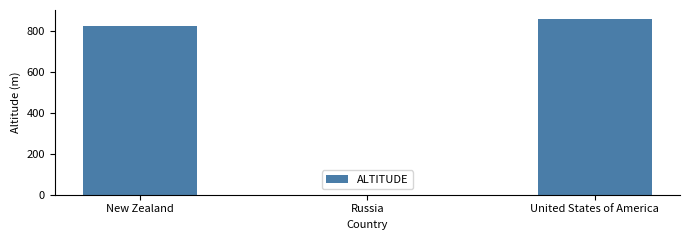

Count the number of data series in this chart.

1